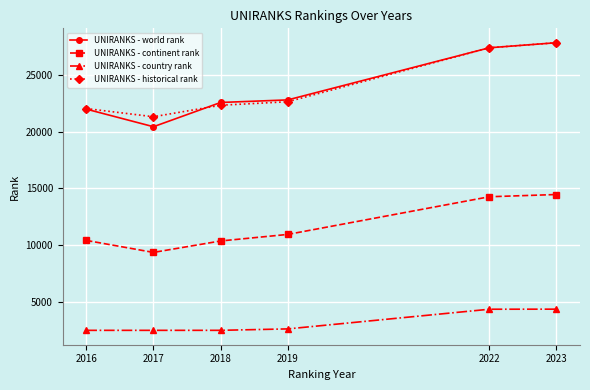

True or false: UNIRANKS - historical rank has more than 2 points higher than both neighbors.

False